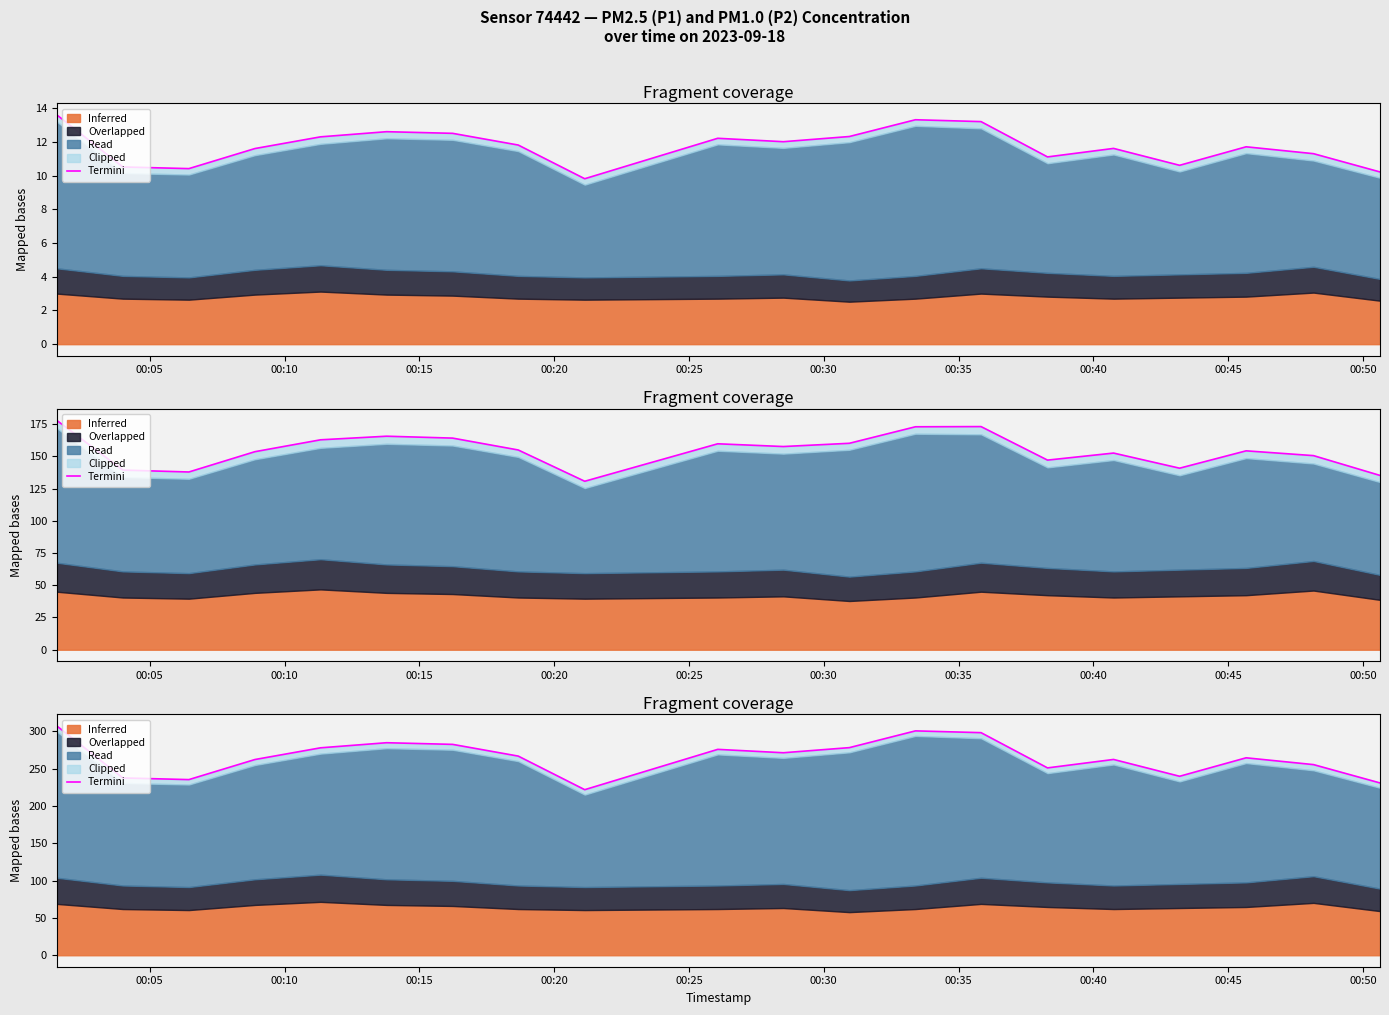

How many lines are shown in the chart?

1